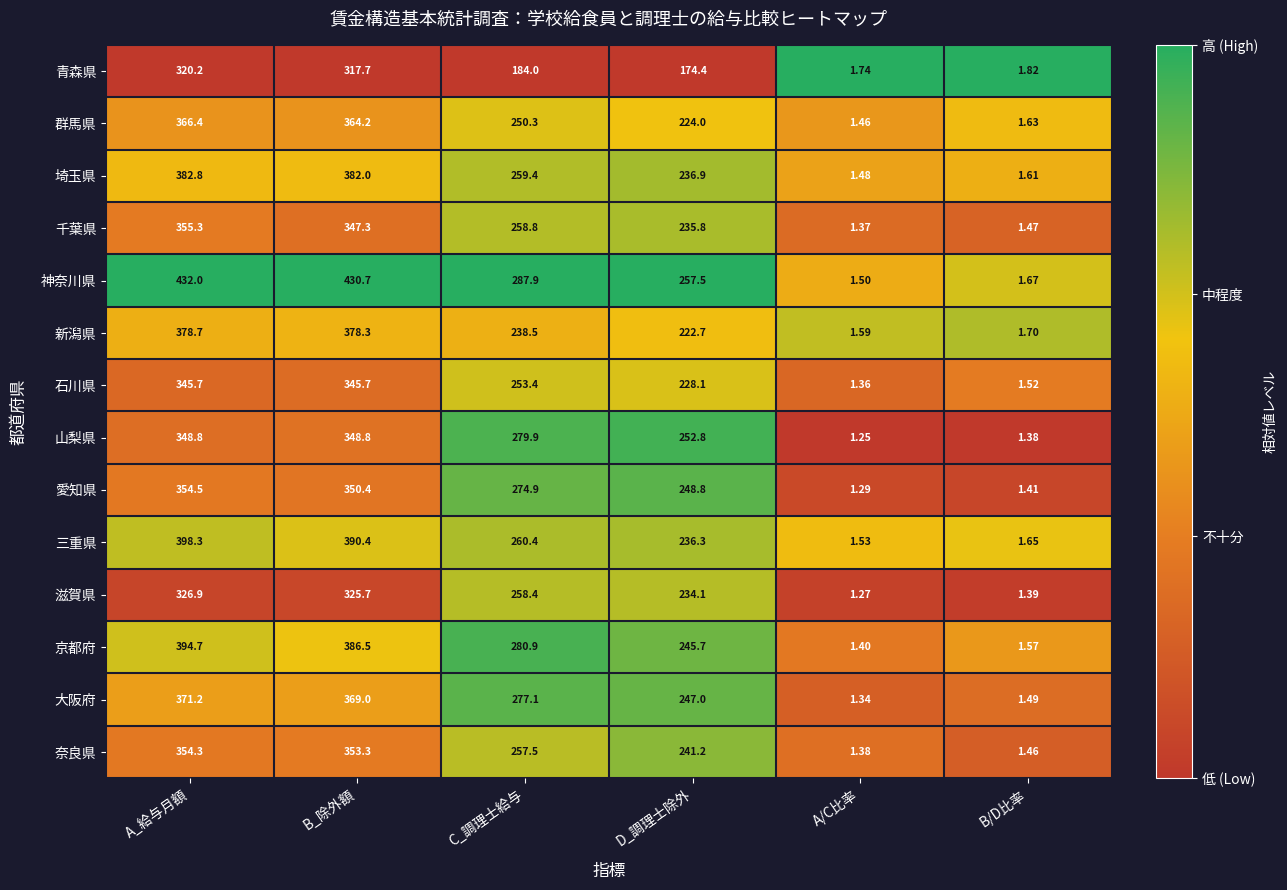

Rank the series by their maximum value, from highest to lowest.

神奈川県, 三重県, 京都府, 埼玉県, 新潟県, 大阪府, 群馬県, 千葉県, 愛知県, 奈良県, 山梨県, 石川県, 滋賀県, 青森県